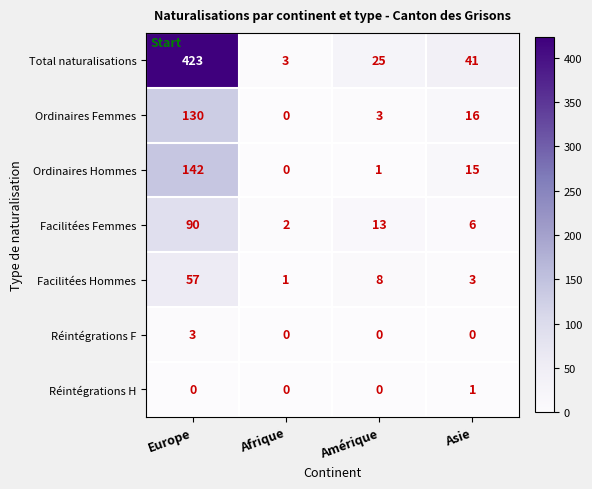

Which series has the widest spread of values?

Total naturalisations